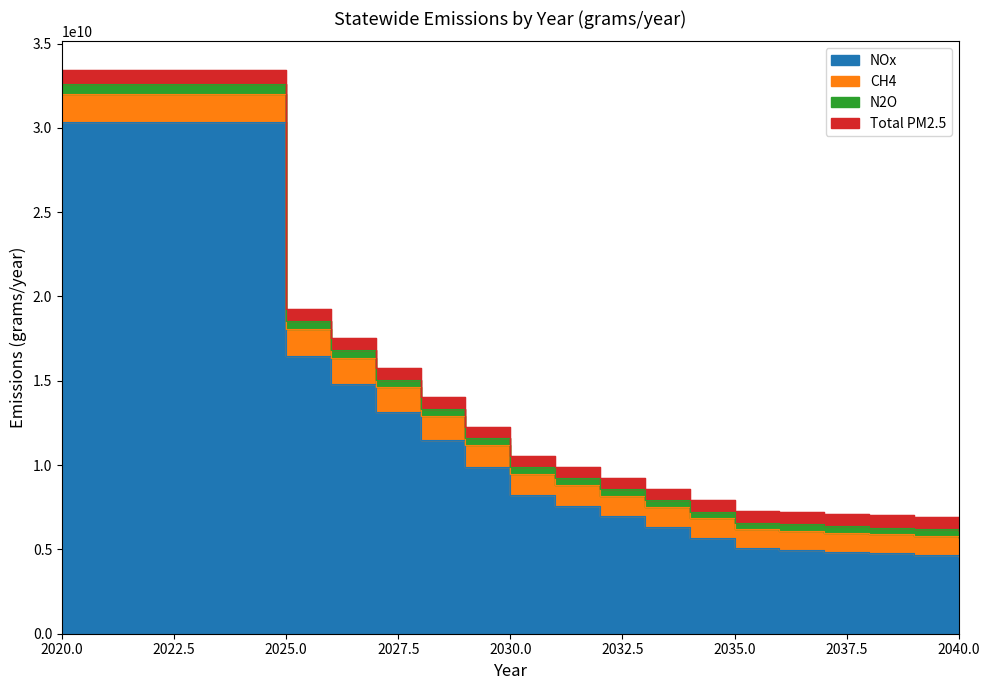

At which label does CH4 reach its peak?

2020